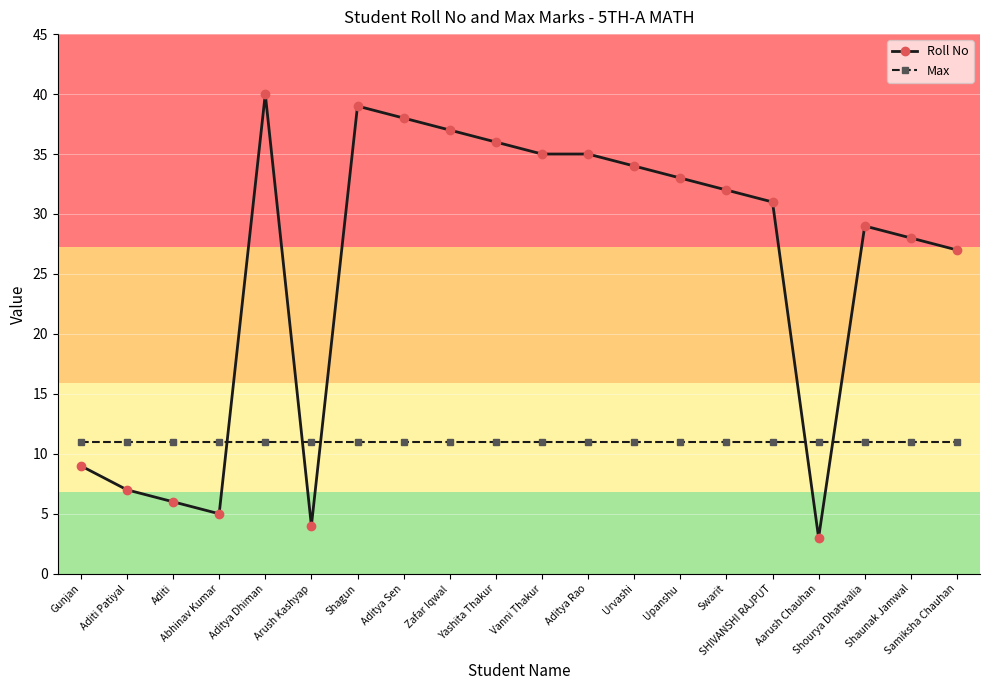

Which series has the largest range (max minus min)?

Roll No